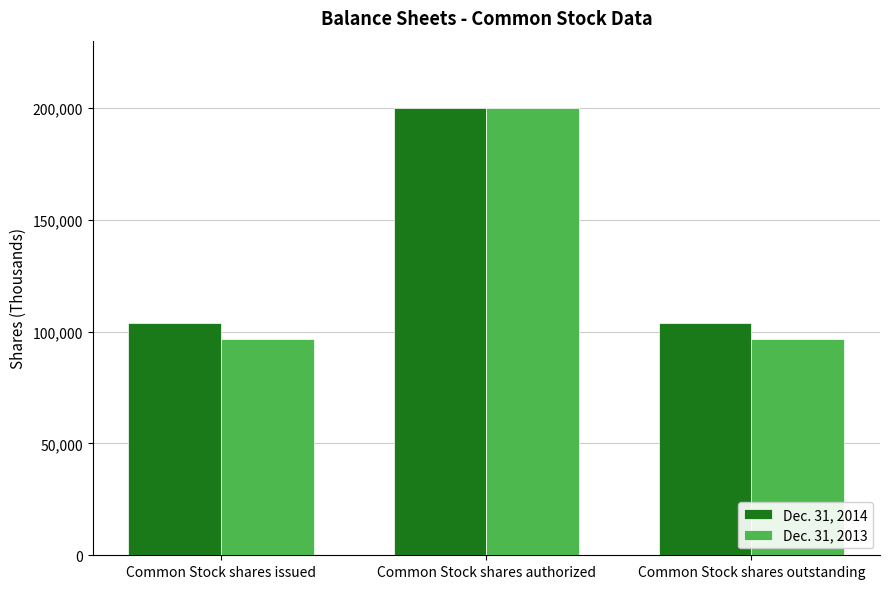

Between Common Stock shares authorized and Common Stock shares outstanding, which series saw the biggest shift?

Dec. 31, 2013